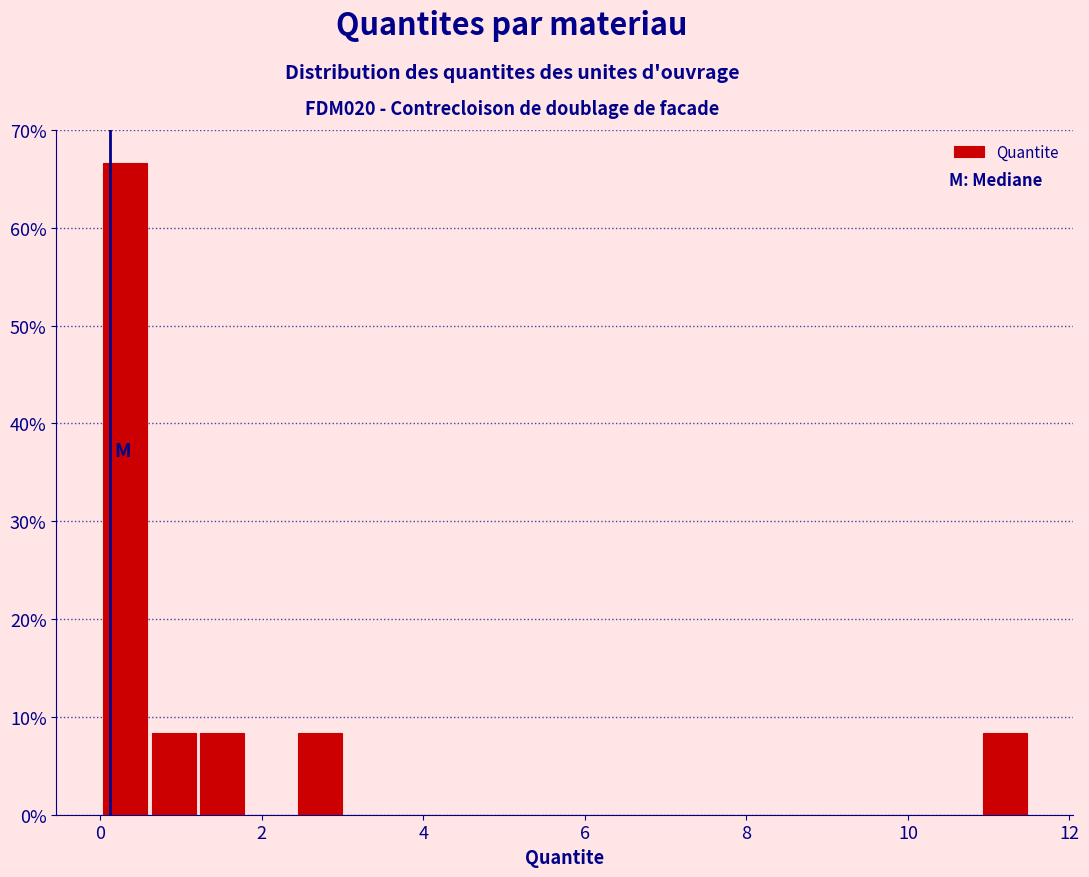

Around what value on the x-axis is the tallest bar? Give the approximate position of its centre, as read against the axis.

0.4